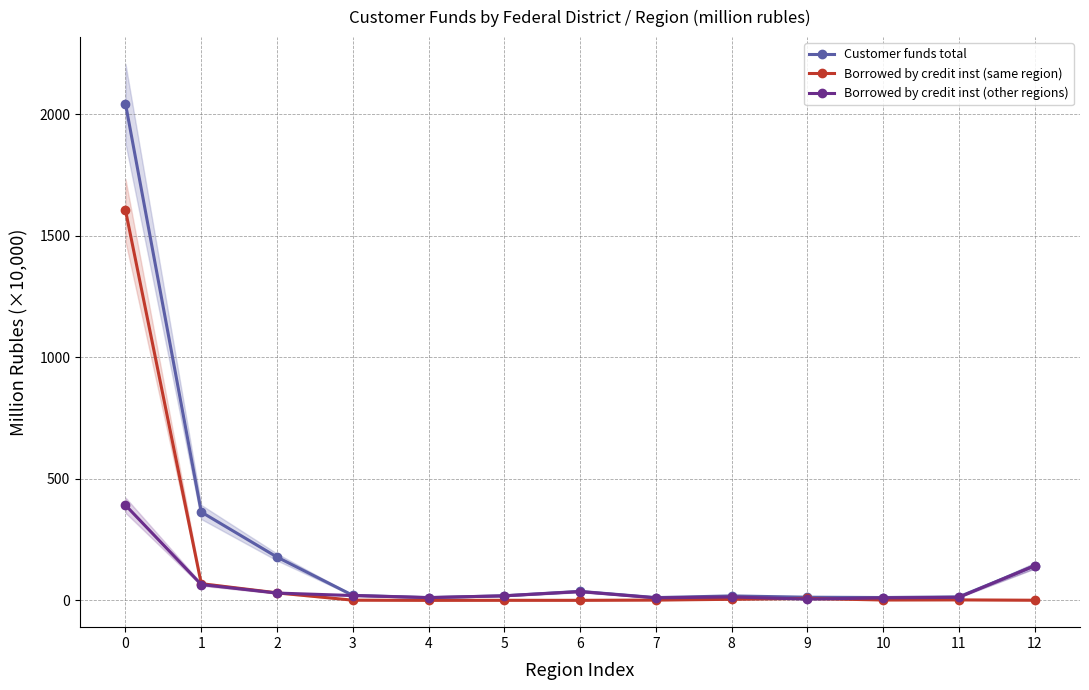

How many interior local peaks does the Borrowed by credit inst (same region) series have?

3